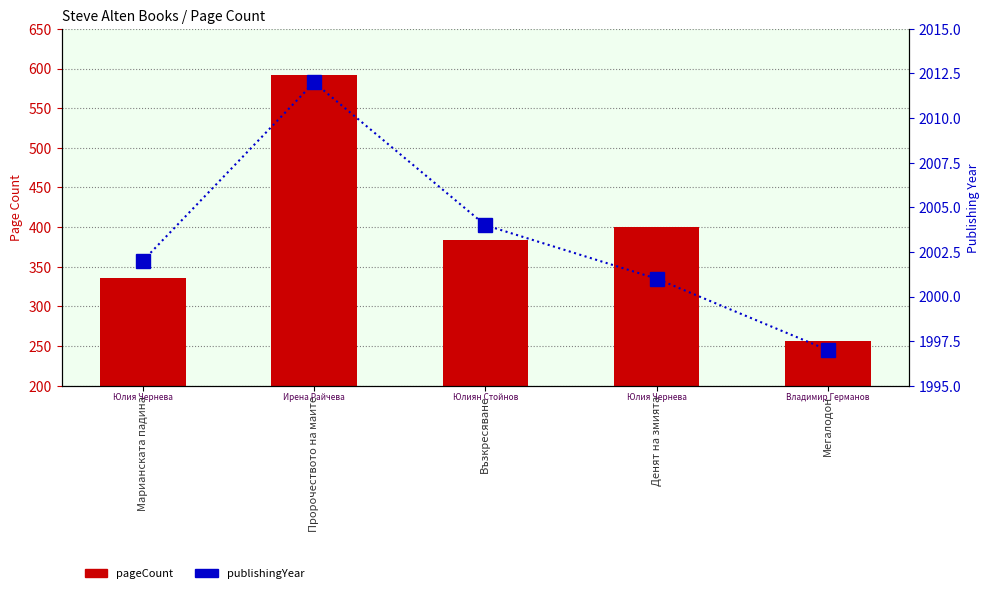

What position from the left is Пророчеството на маите?

2